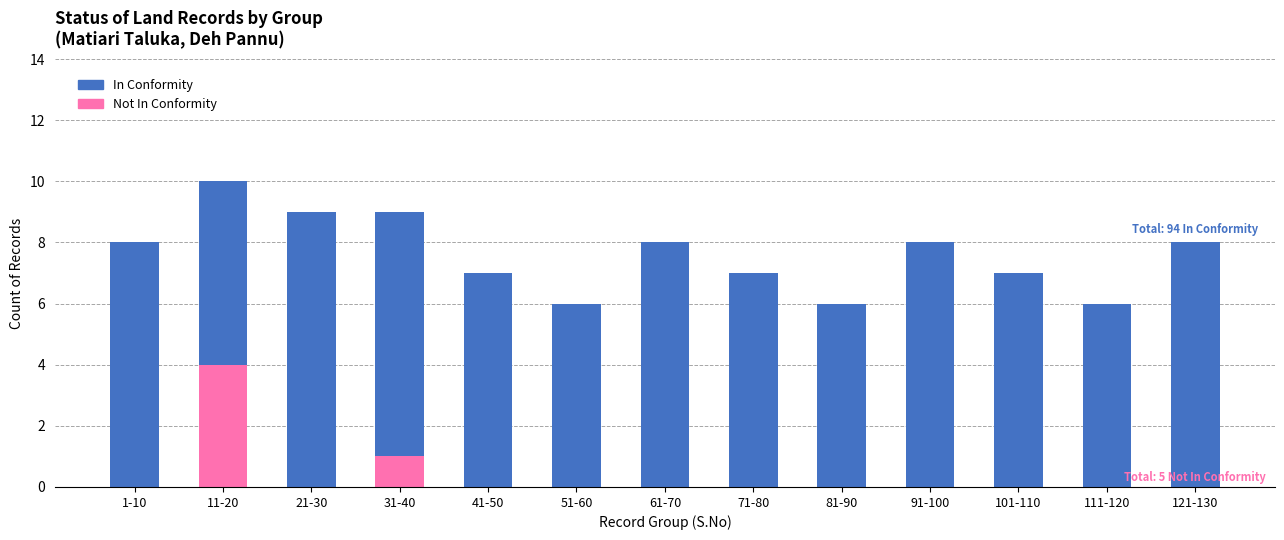

How many categories are shown in the chart?

13